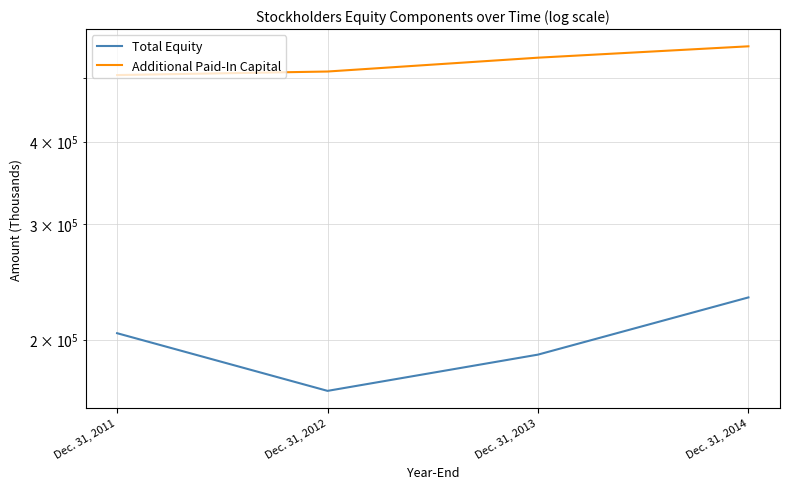

Which label corresponds to the largest value in the chart?

Dec. 31, 2014